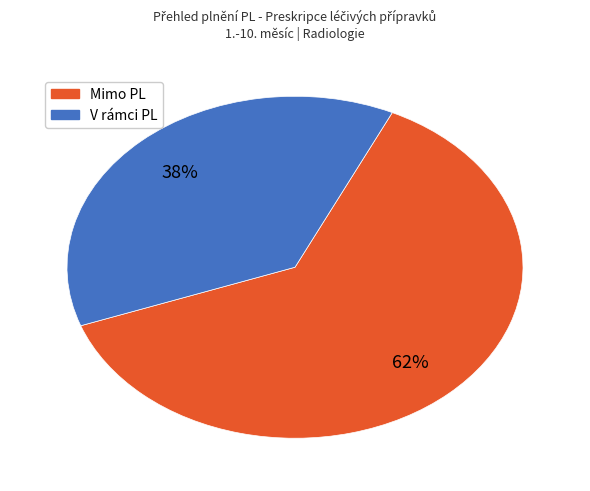

Approximately how many times larger is the value at V rámci PL compared to Mimo PL?

0.6